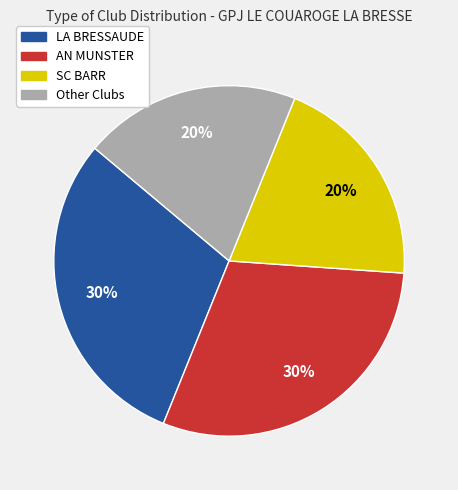

To the nearest percent, what is the difference between the largest and smallest slice percentages?

10%